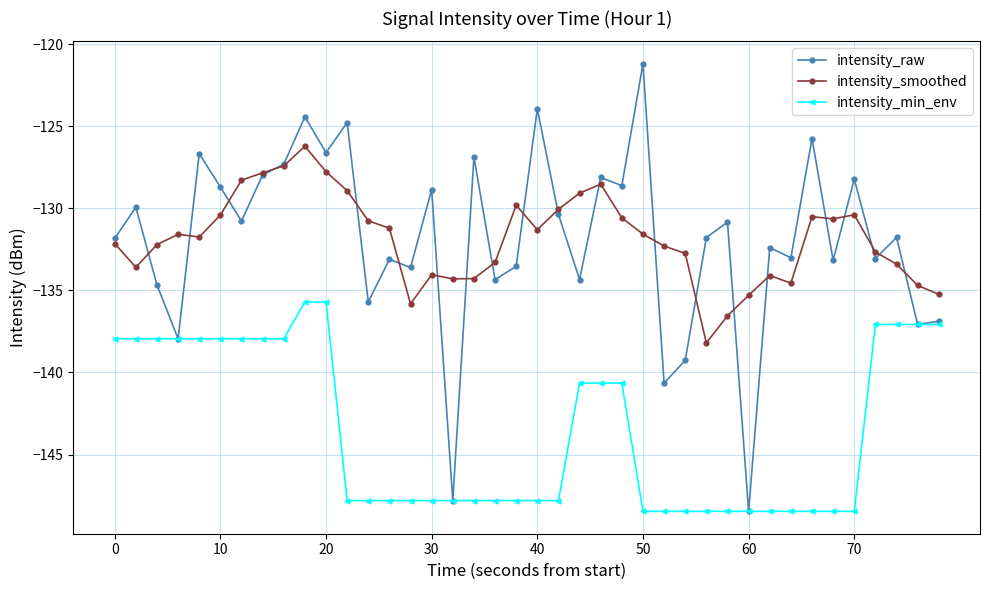

True or false: intensity_smoothed has more than 0 points higher than both neighbors.

True